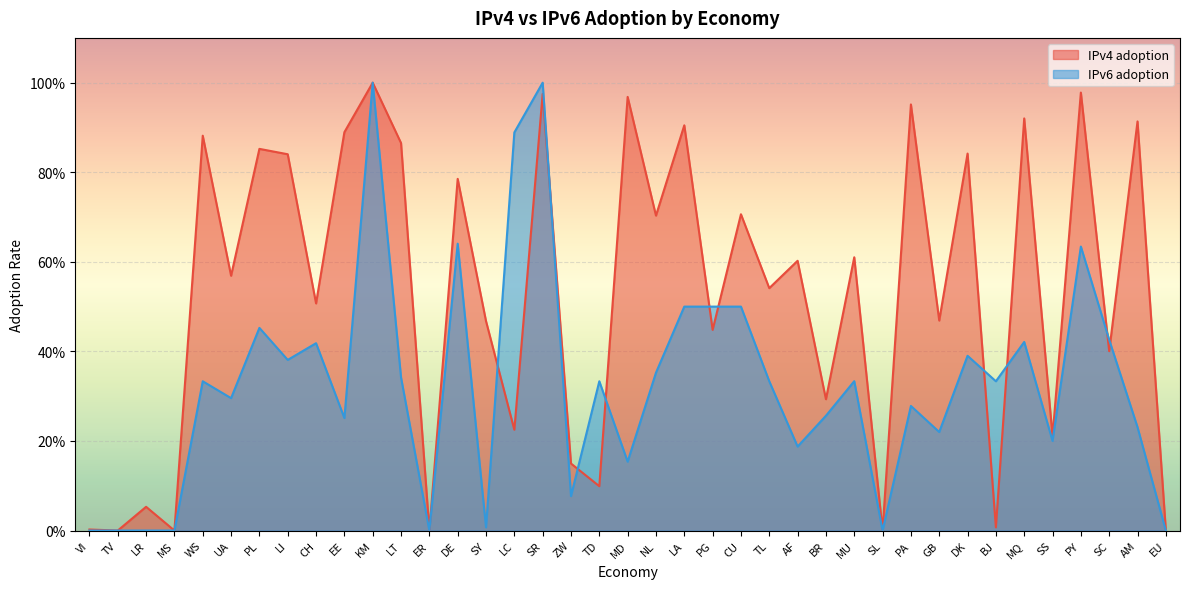

The value of IPv4 adoption at LA is 0.9. True or false?

True